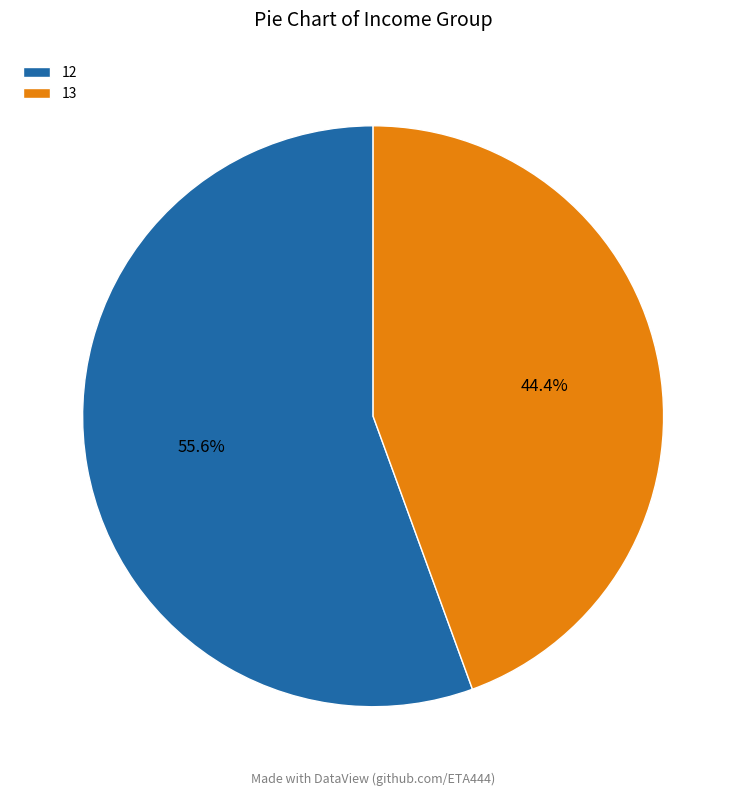

Which category has the biggest portion of the pie?

12